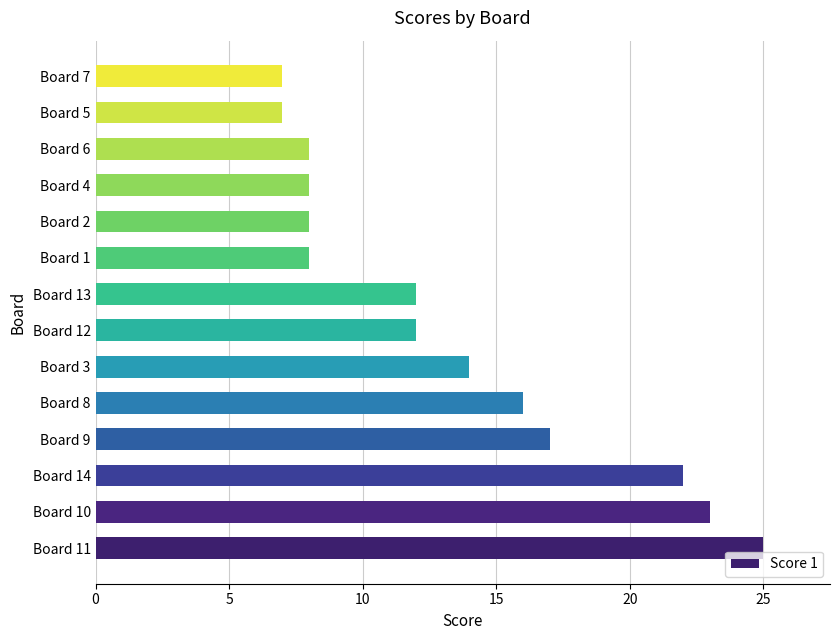

The chart shows a value of 25 at Board 11. True or false?

True